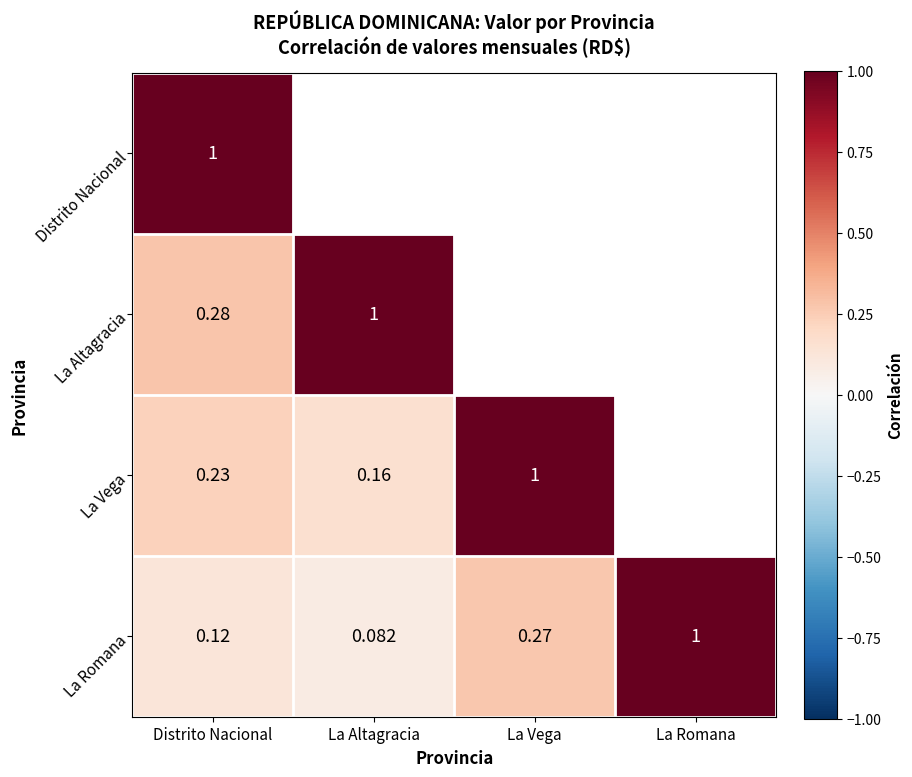

What is the total value across all series at Distrito Nacional?

1.6